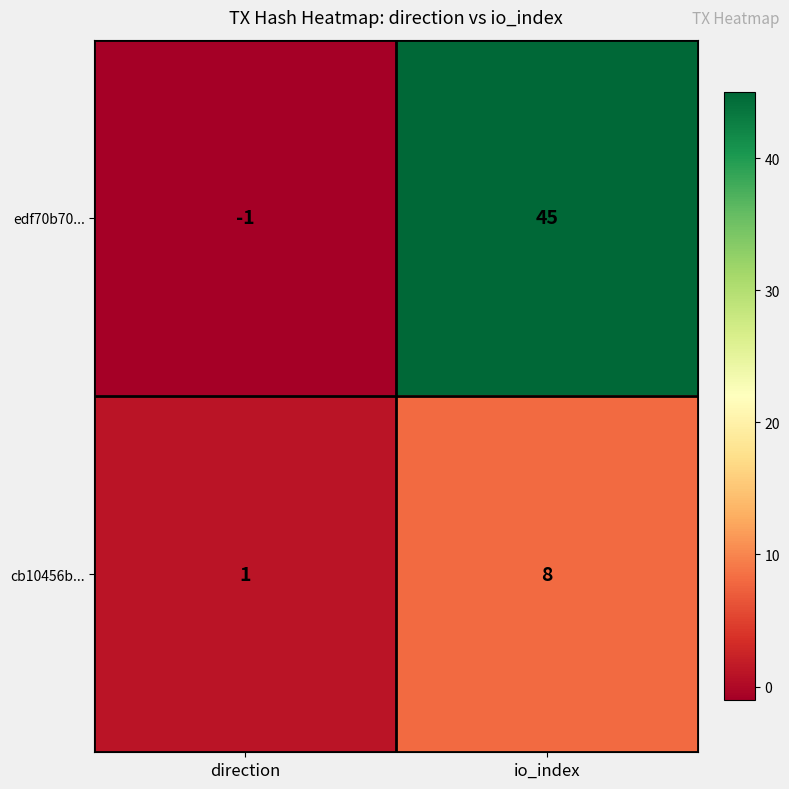

How many distinct data groups are displayed?

2